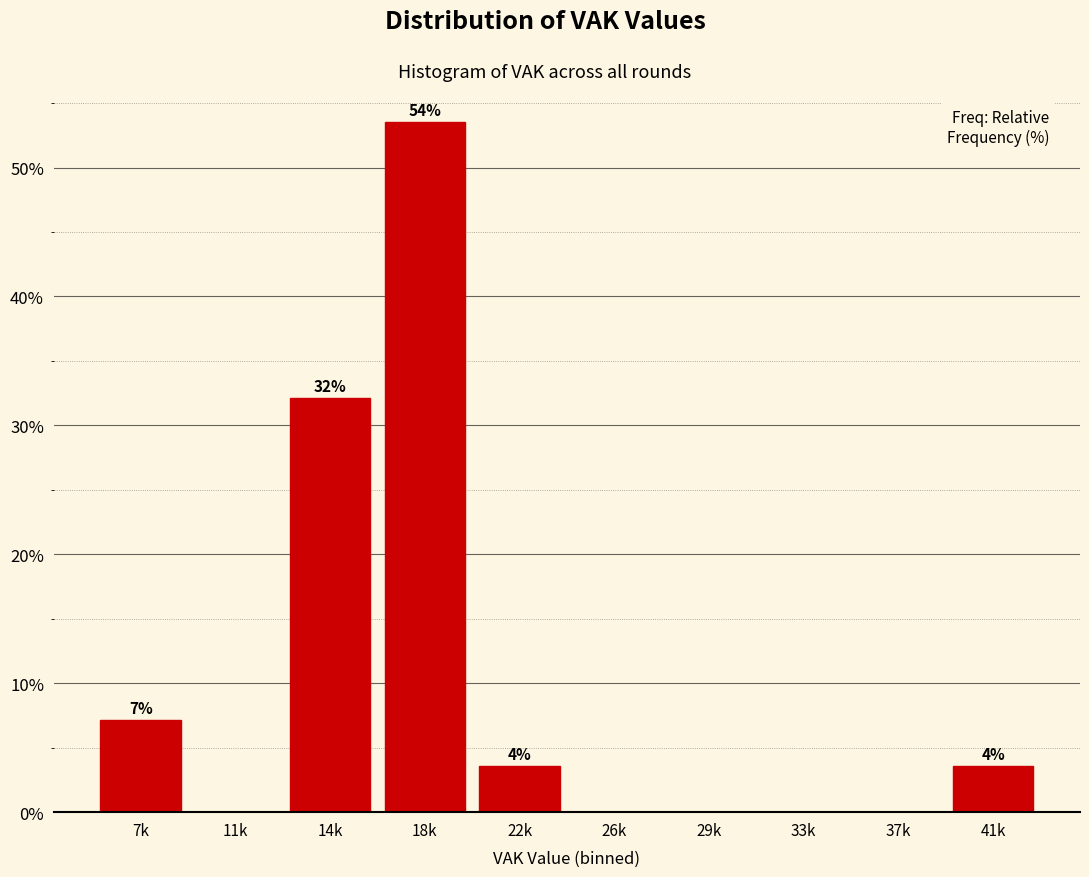

Are the bars horizontal?

No